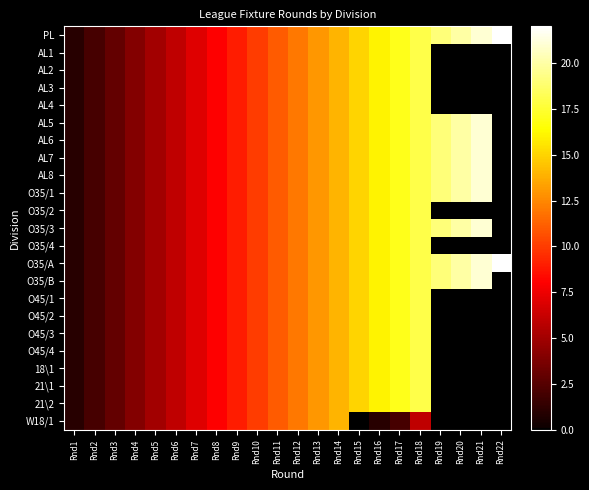

At which category is the sum across all series the highest?

Rnd18